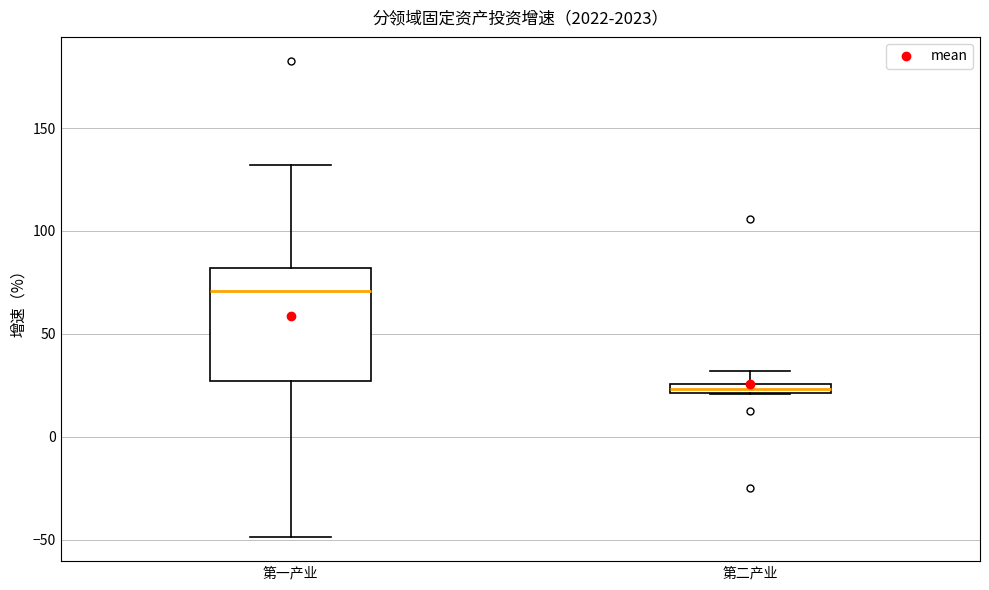

Where is the upper edge of the box for 第二产业 on the y-axis? The values are not printed on the chart, so give them approximately, as read against the axis.

25